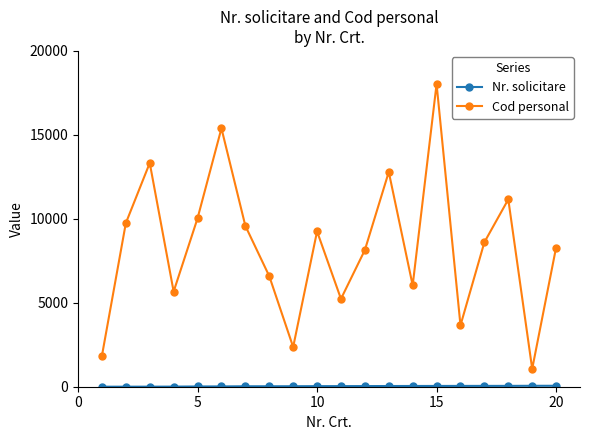

What is the minimum value for Cod personal?

1064